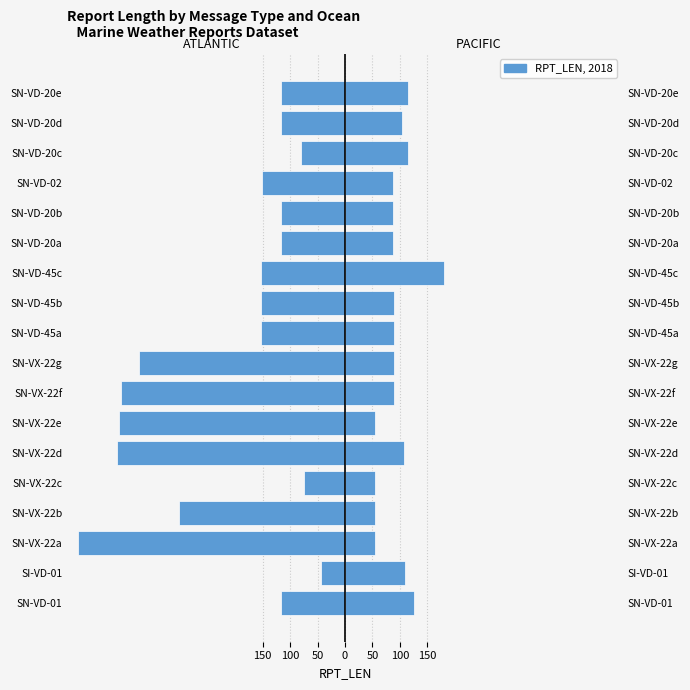

Reading left to right, transcribe all the data shown in this chart.

ATLANTIC: -116	-43	-486	-303	-74	-415	-411	-407	-376	-153	-153	-153	-116	-116	-151	-81	-116	-116
PACIFIC: 125	109	55	55	55	107	55	89	89	89	89	181	88	87	87	115	103	115